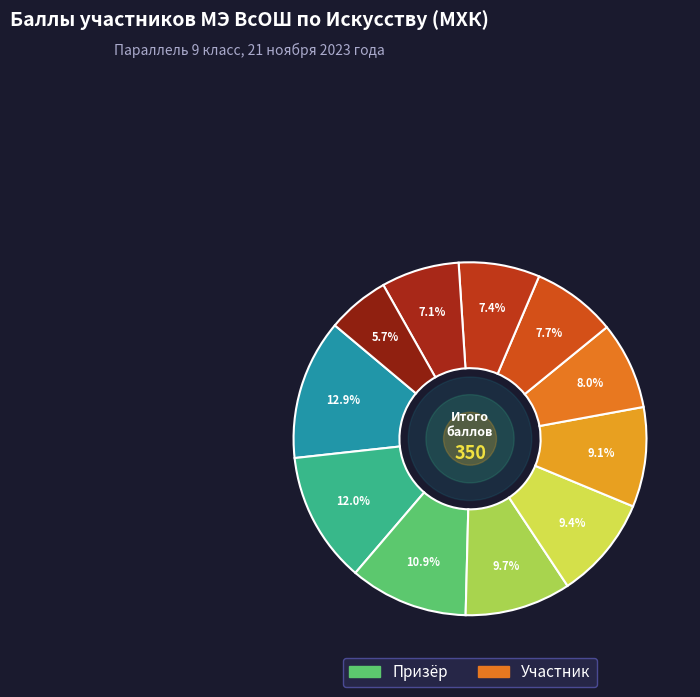

How many segments does this pie chart have?

11